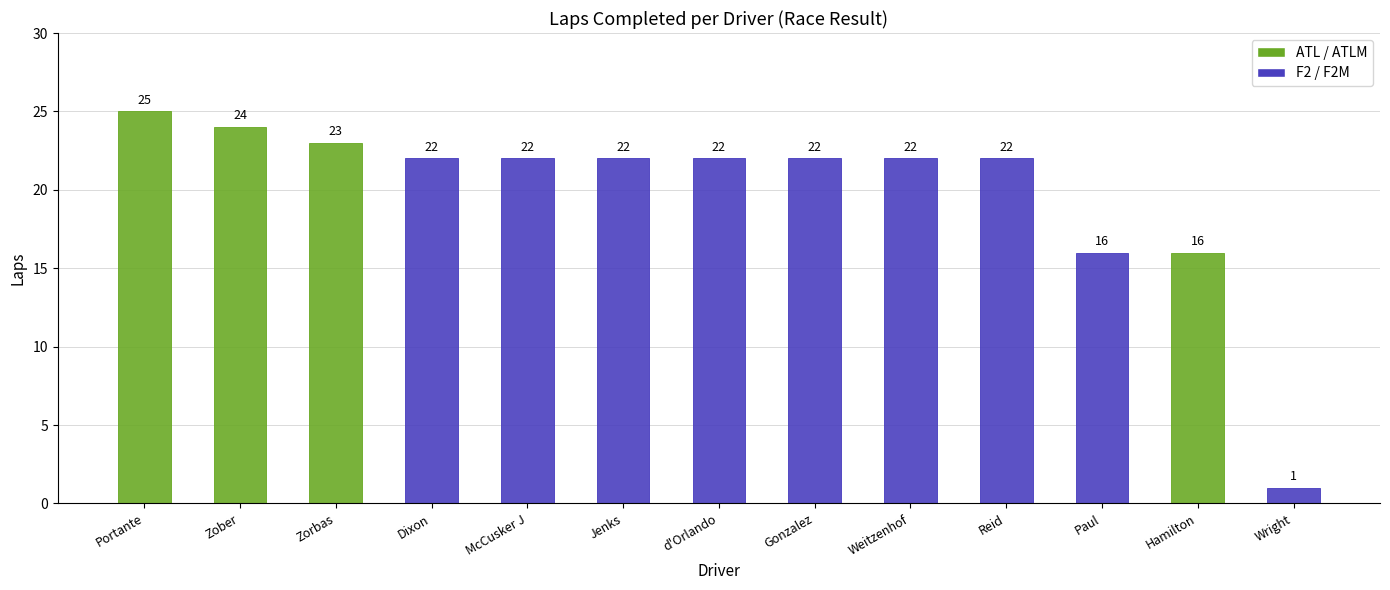

What is the change in value from Portante to Gonzalez?

-3